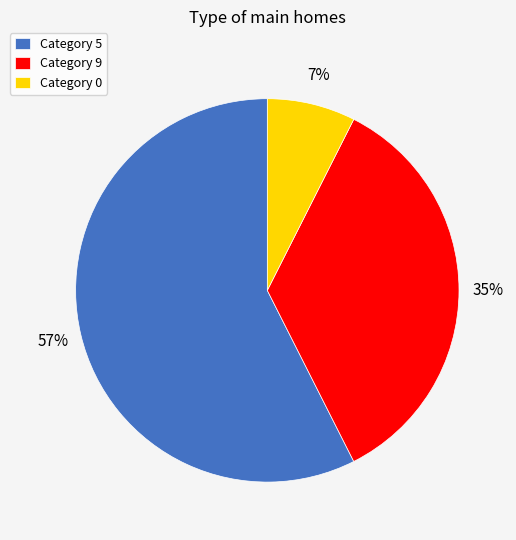

Rank the categories by value from lowest to highest.

Category 0, Category 9, Category 5